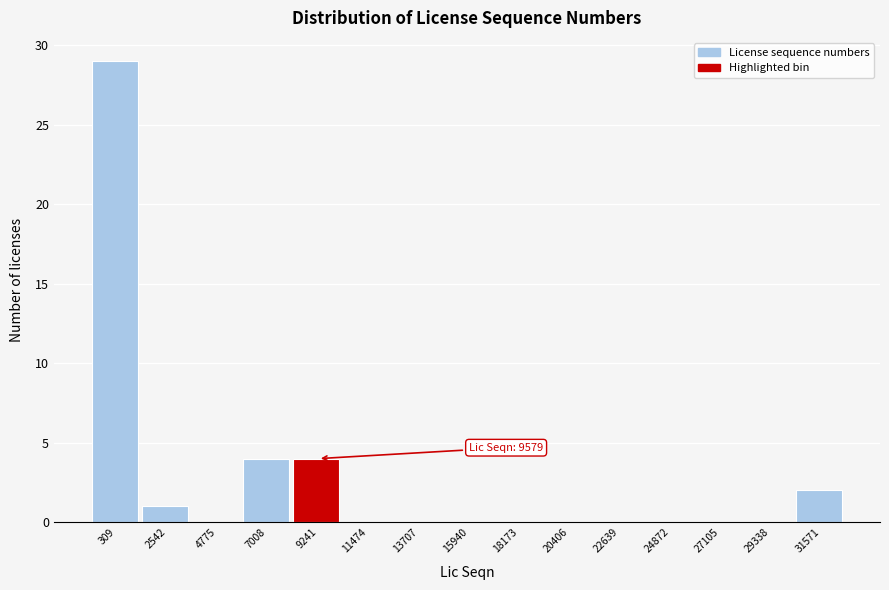

Reading left to right, extract all data points from this chart.

309=29	2542=1	4775=0	7008=4	9241=4	11474=0	13707=0	15940=0	18173=0	20406=0	22639=0	24872=0	27105=0	29338=0	31571=2